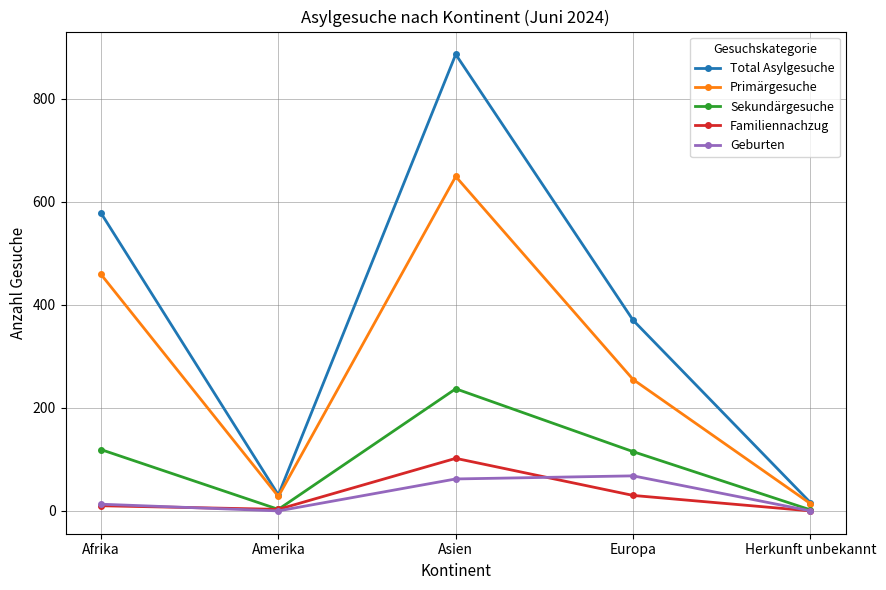

The value of Familiennachzug at Europa is 30. True or false?

True